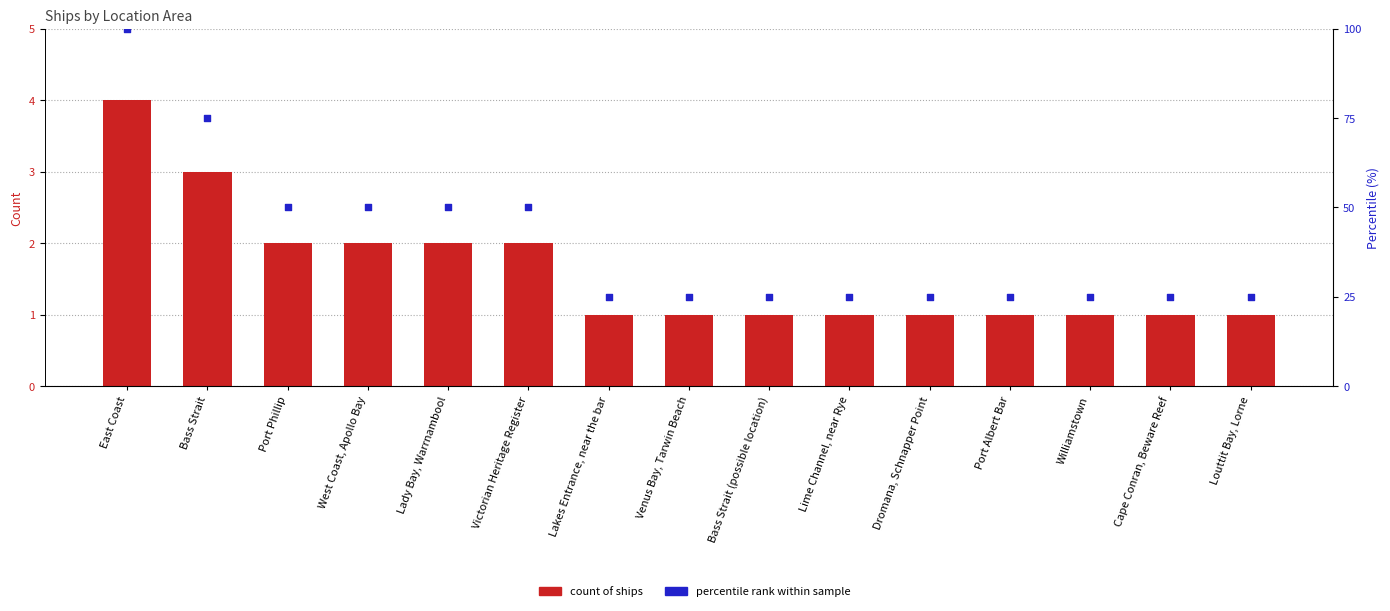

At which category is the sum across all series the highest?

East Coast